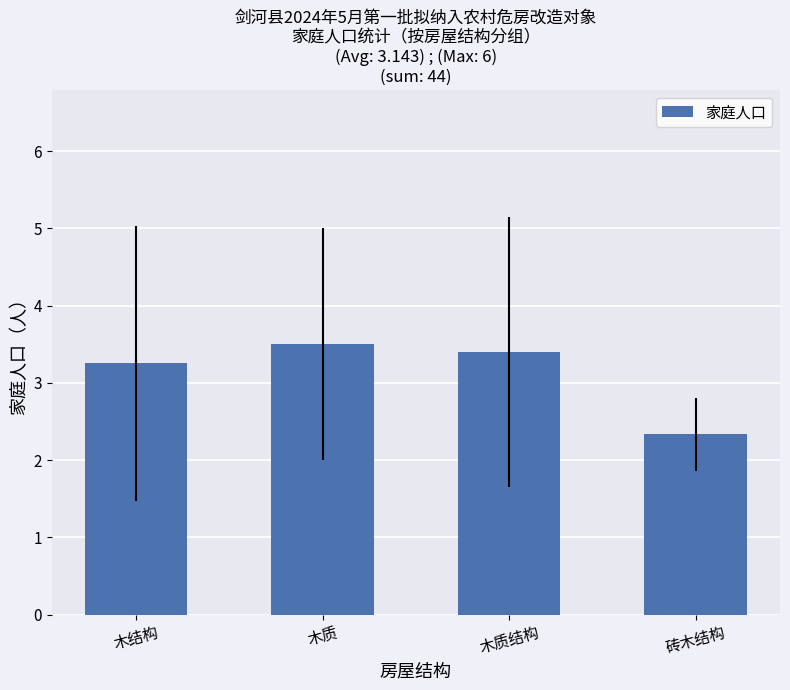

The chart shows a value of 4.6 at 木质结构. True or false?

False